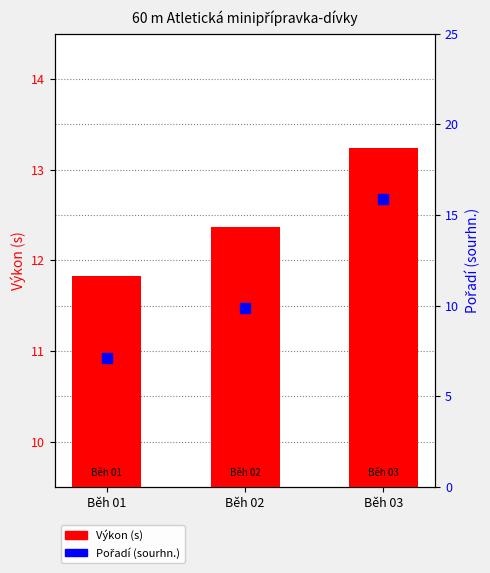

At how many categories does at least one series exceed 12?

2